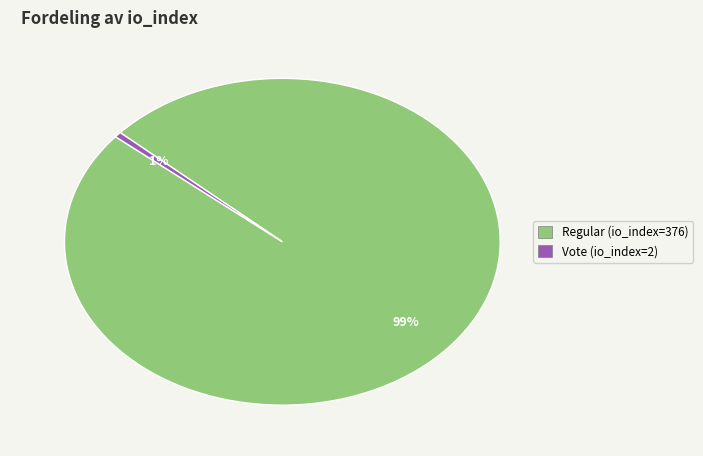

Do Vote (io_index=2) and Regular (io_index=376) together represent more than half of the pie?

Yes